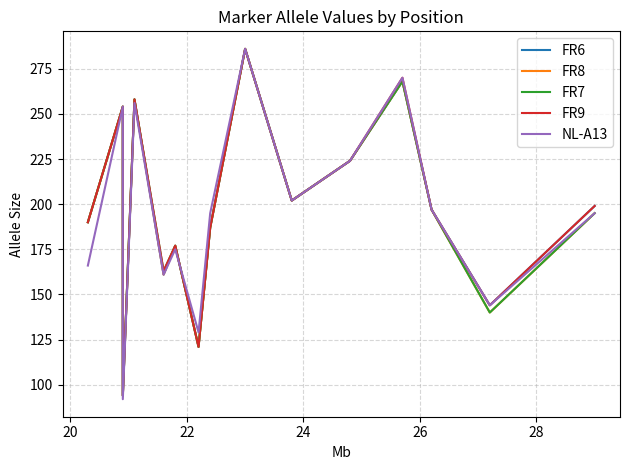

The NL-A13 series shows 364 at 20. True or false?

False